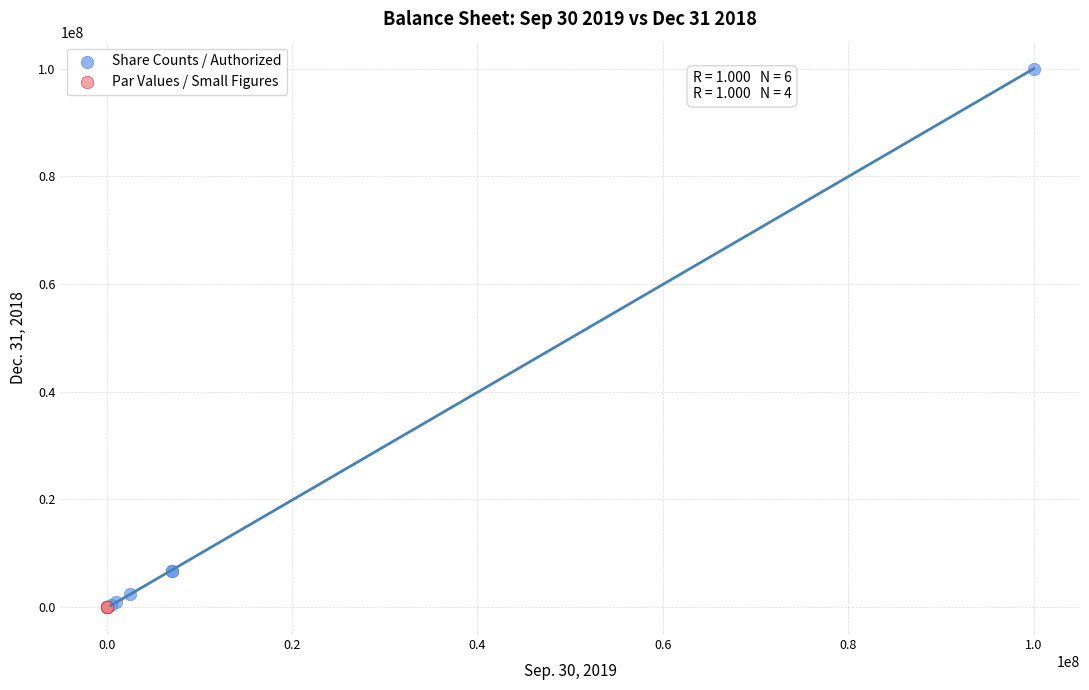

Which series has the largest Y range (max minus min)?

Share Counts / Authorized